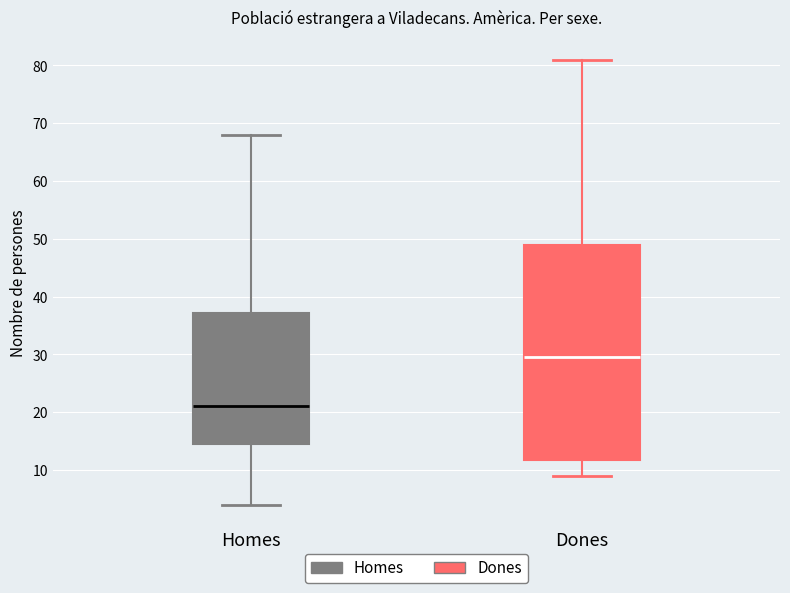

Reading left to right, transcribe this box plot: for each box, give where its median line is, the range the box spans, and where its two whiskers end, as read against the y-axis. The values are not printed on the chart, so give them approximately, as read against the axis.

Homes: median 21, box 15 to 37, whiskers 4 to 68
Dones: median 30, box 12 to 49, whiskers 9 to 81